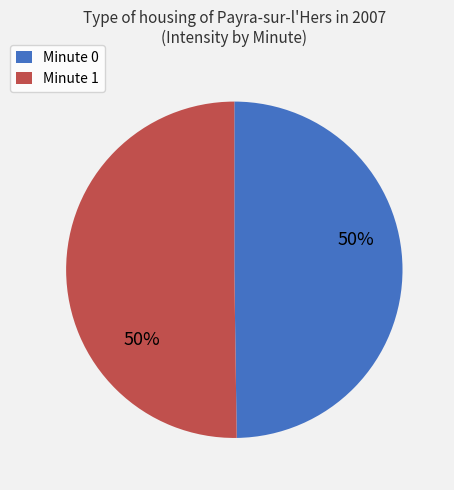

Count the number of slices in the pie.

2